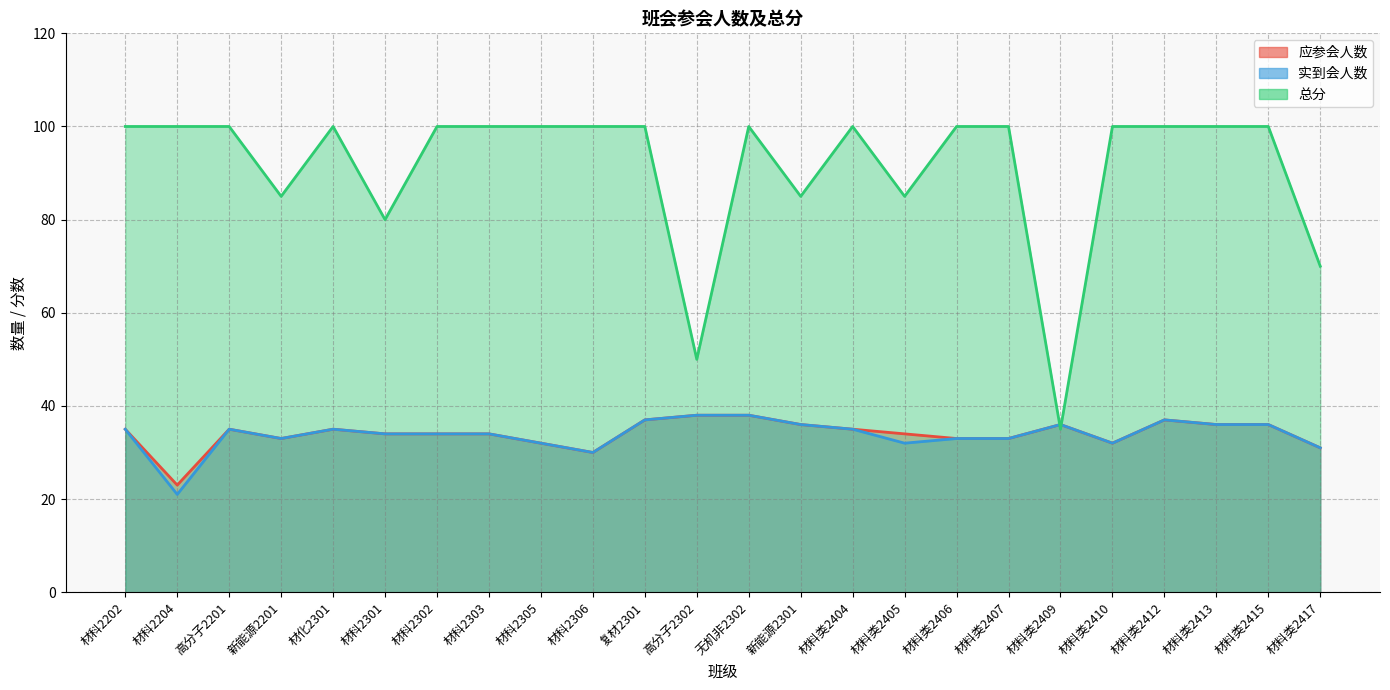

Rank the series by their maximum value, from highest to lowest.

总分, 应参会人数, 实到会人数